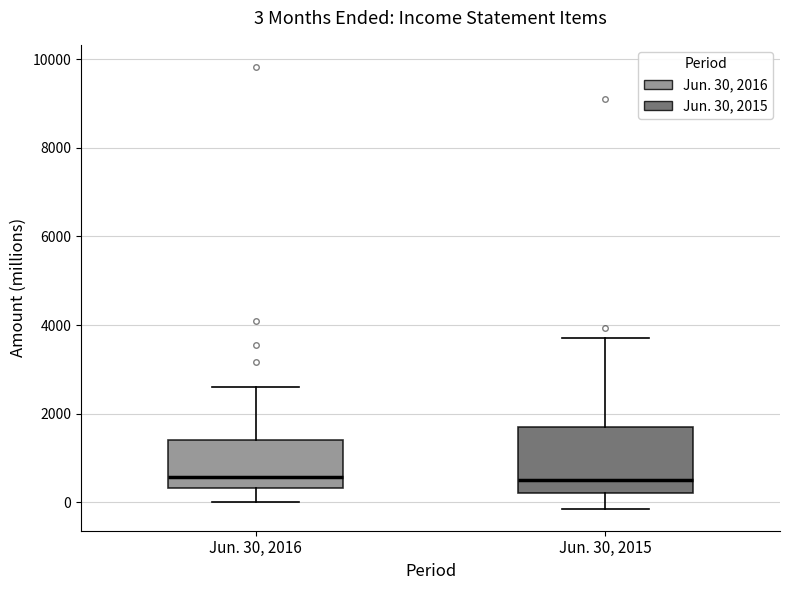

Which box is the tallest, from its lower edge to its upper edge?

Jun. 30, 2015